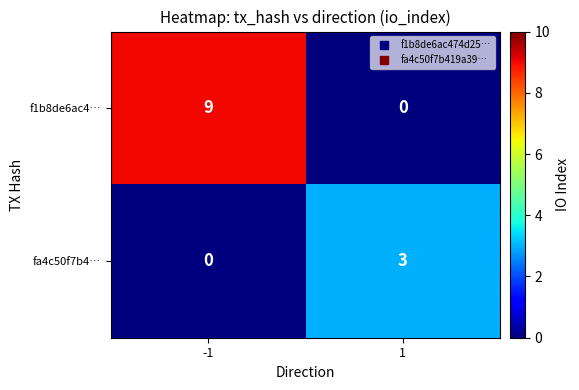

Rank the series at -1 from highest to lowest value.

f1b8de6ac4…, fa4c50f7b4…